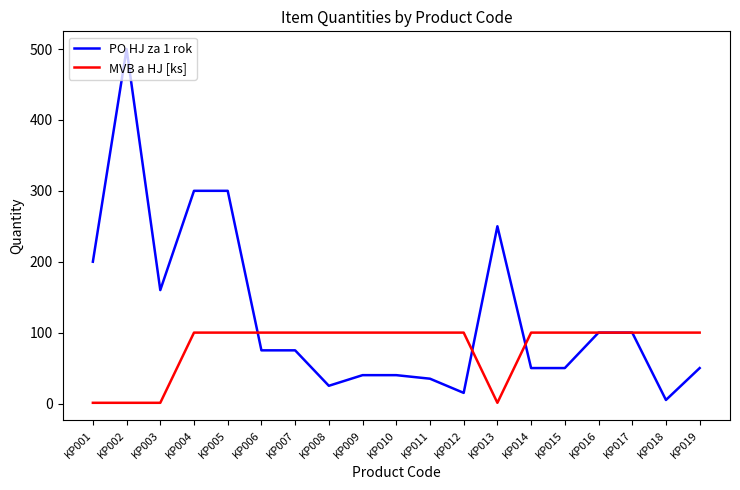

Does the chart display data point markers on the line(s)?

No